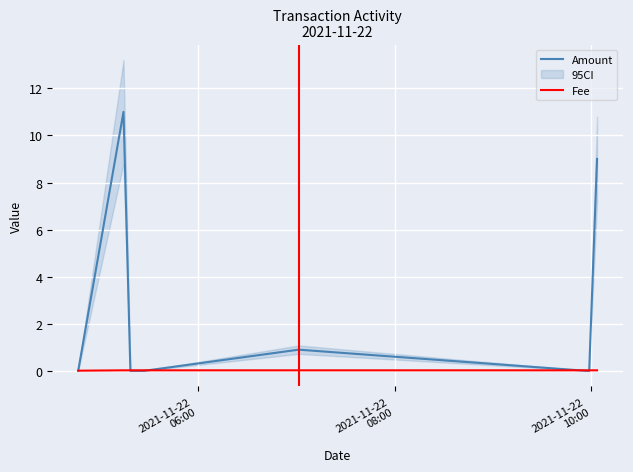

What is the highest value of the Amount series?

11.0